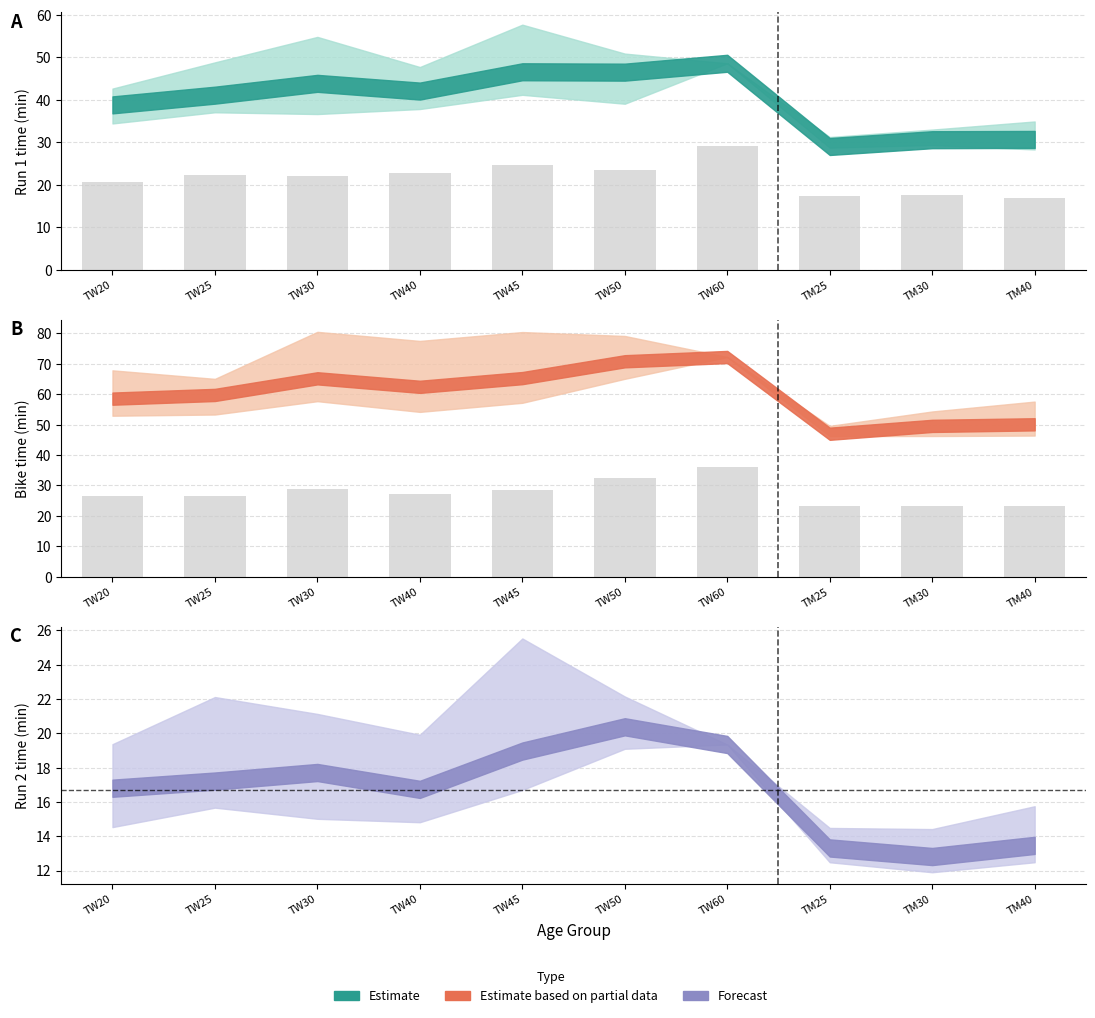

What is the label of the 1st bar from the left?

TW20